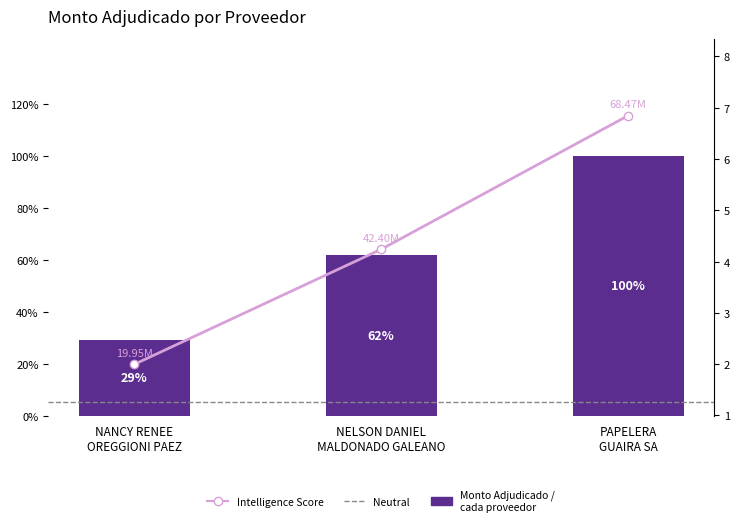

The value at NANCY RENEE
OREGGIONI PAEZ is 3.1. True or false?

False